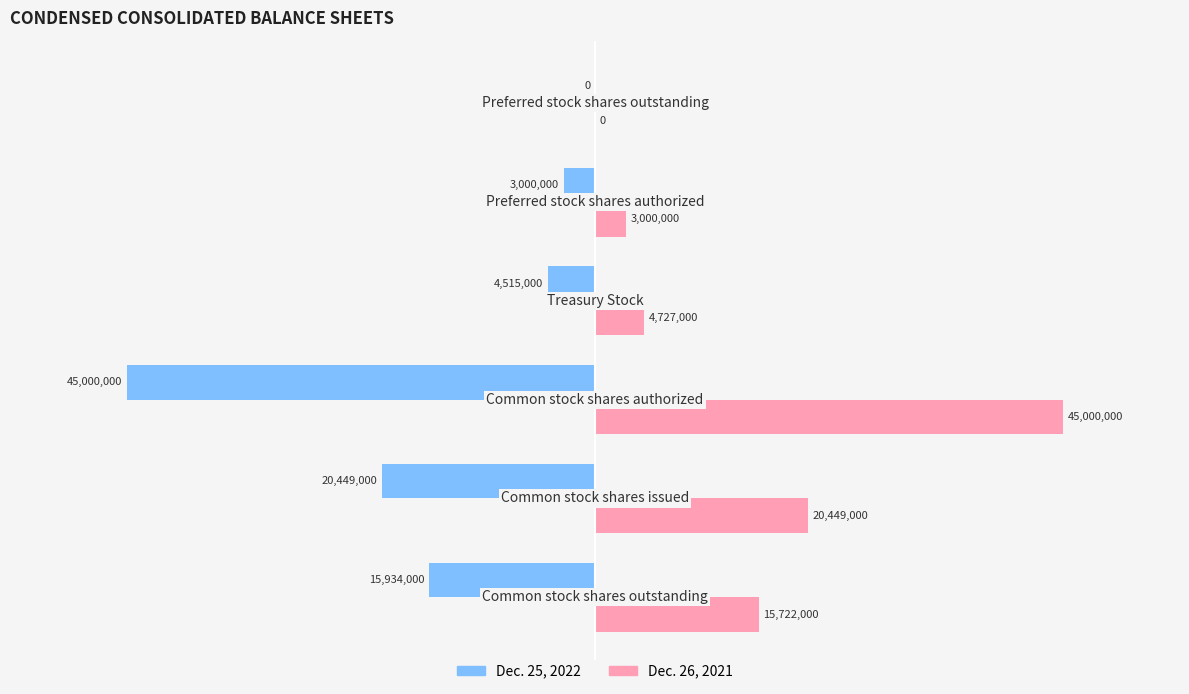

What is the maximum value shown in the chart?

45000000